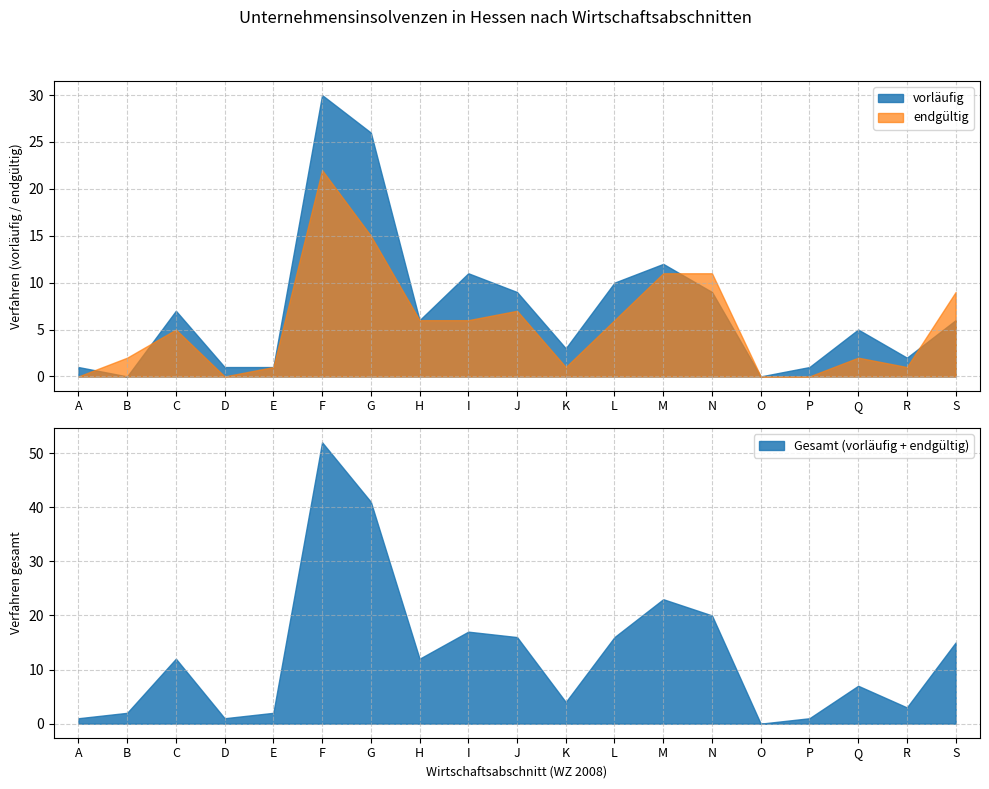

Where do endgültig and vorläufig first cross each other?

A and B